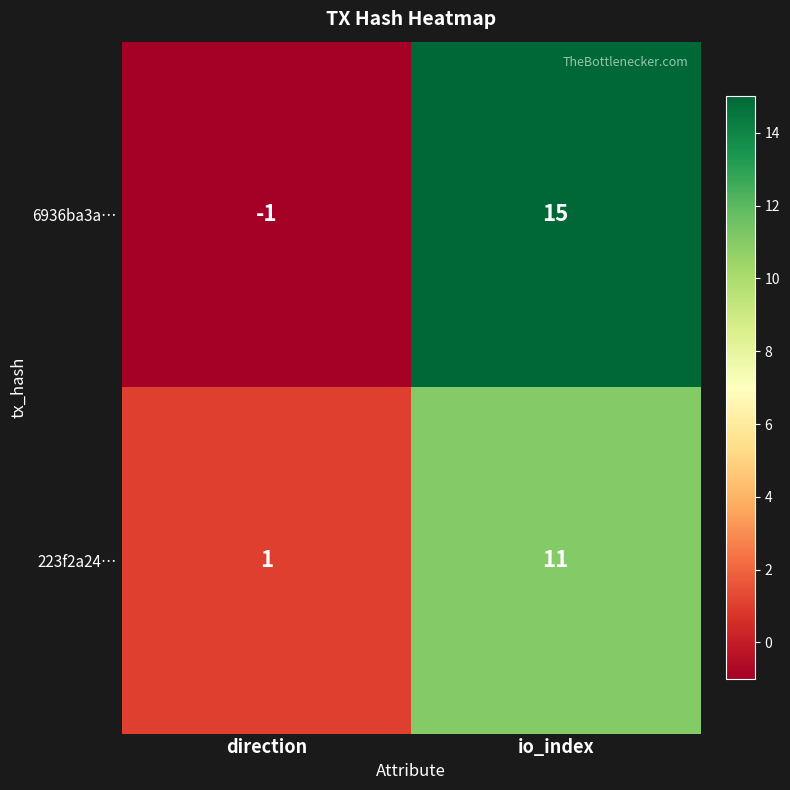

At how many categories does at least one series exceed 13?

1